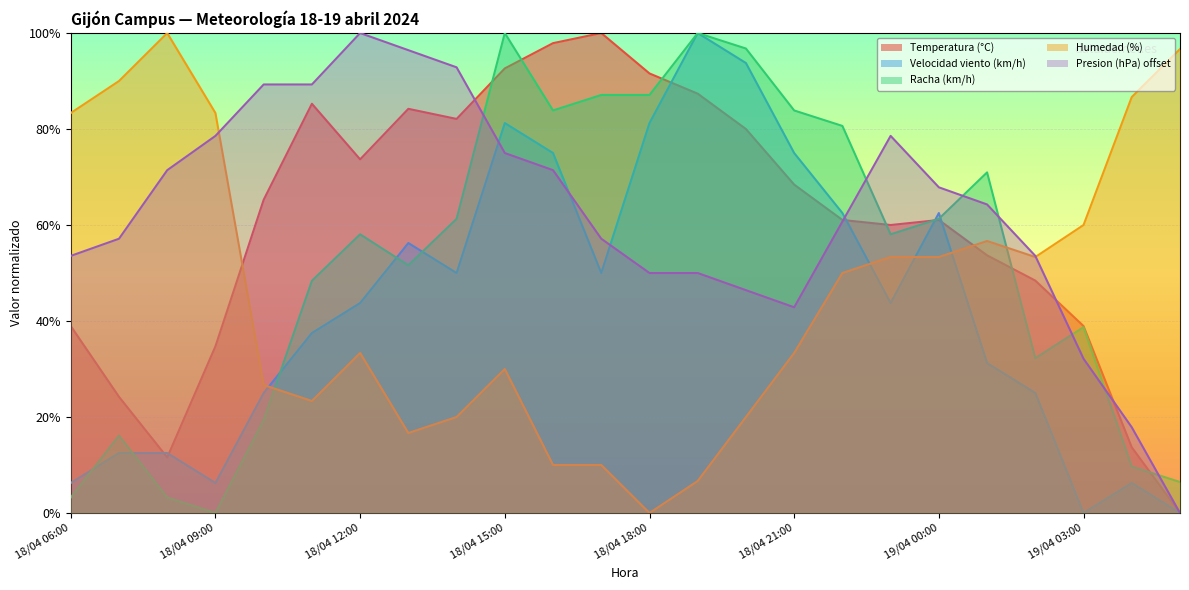

What is the sum of the Humedad (%) values at 19/04 00:00 and 19/04 02:00?

106.7